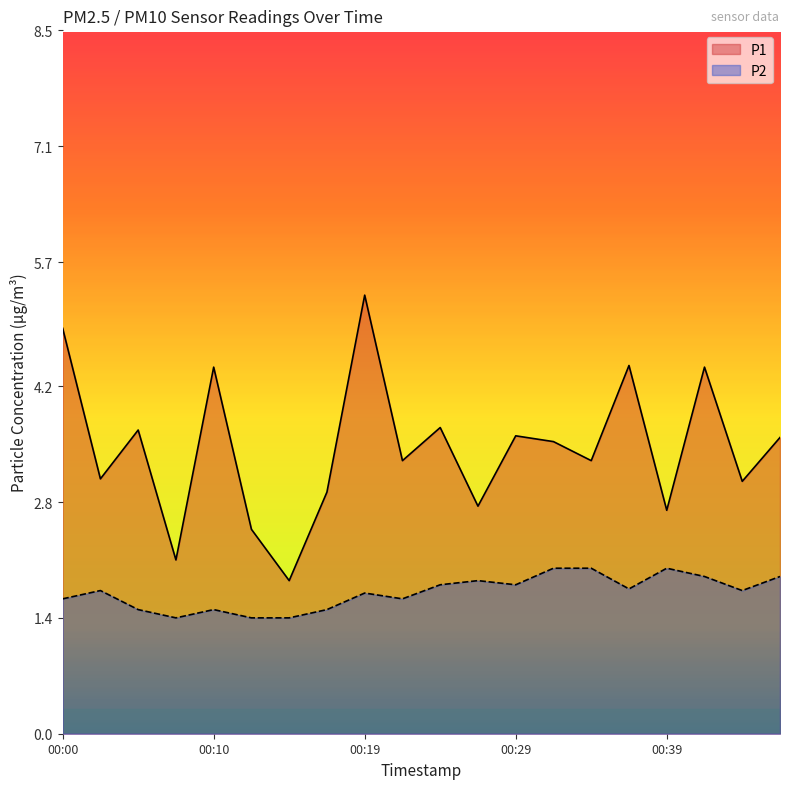

What is the spread (max minus min) of values at 00:02?

1.4